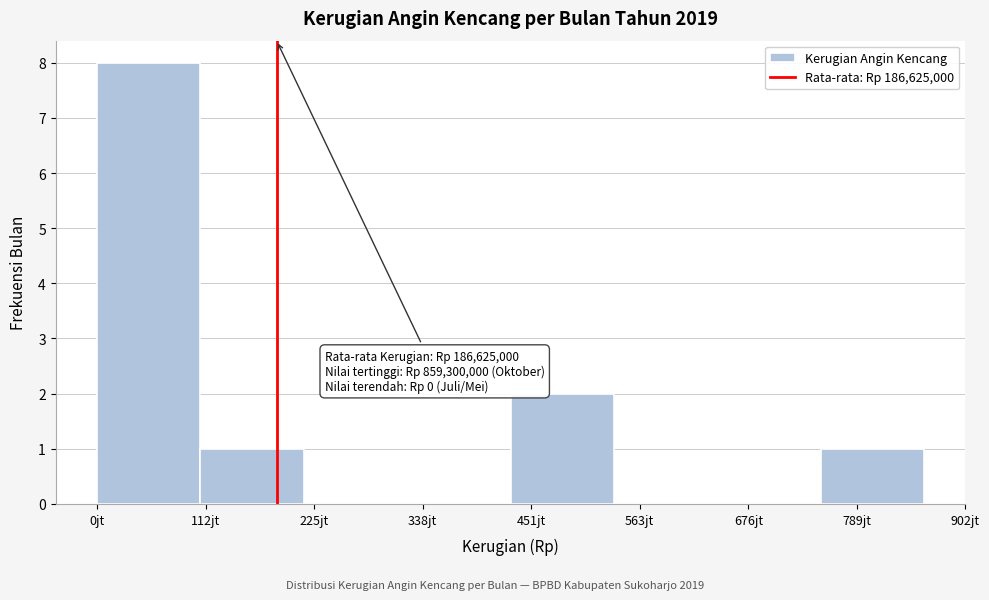

Reading left to right, extract all data points from this chart.

0jt=8	112jt=1	225jt=0	338jt=0	451jt=2	563jt=0	676jt=0	789jt=1